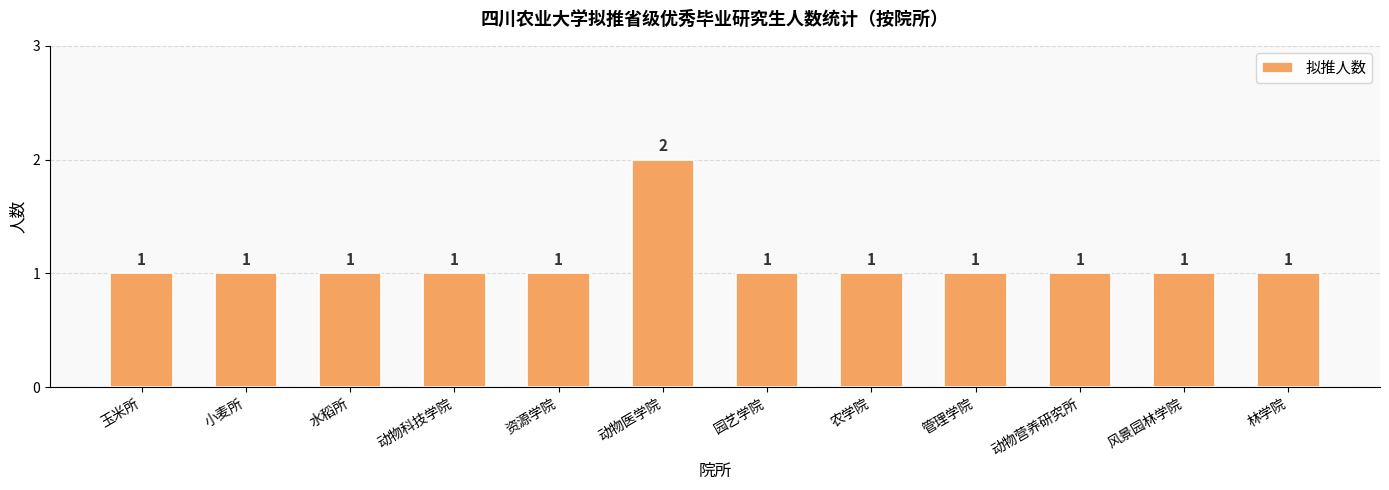

What position from the left is 管理学院?

9